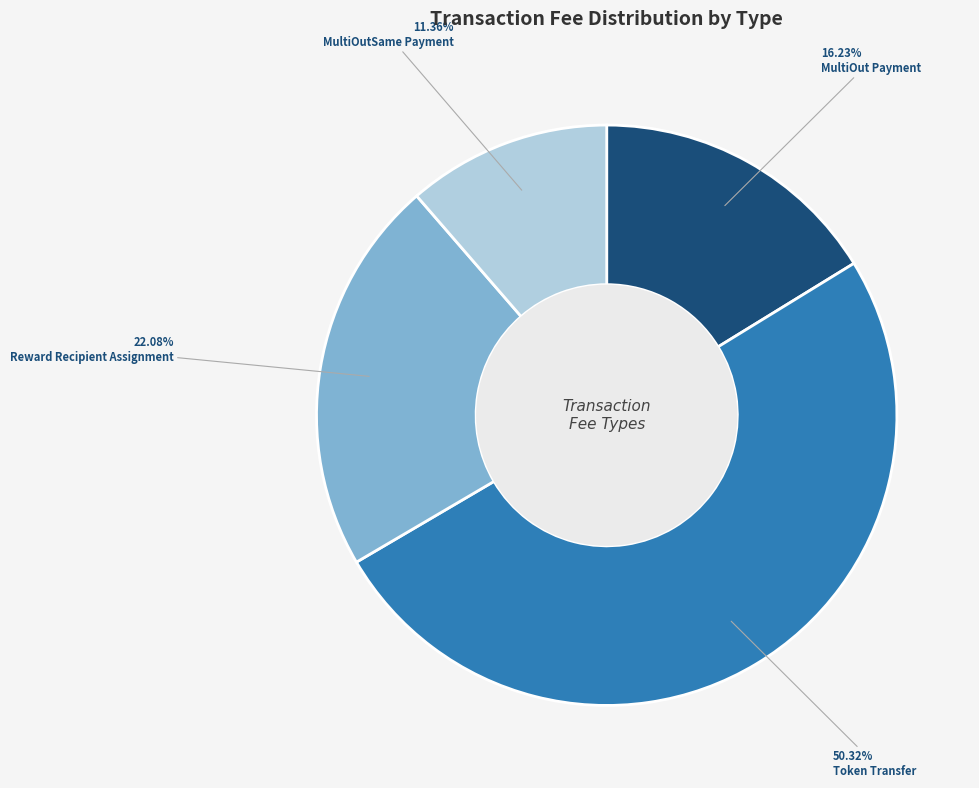

To the nearest percent, what is the difference between the Reward Recipient Assignment and MultiOutSame Payment slice percentages?

11%